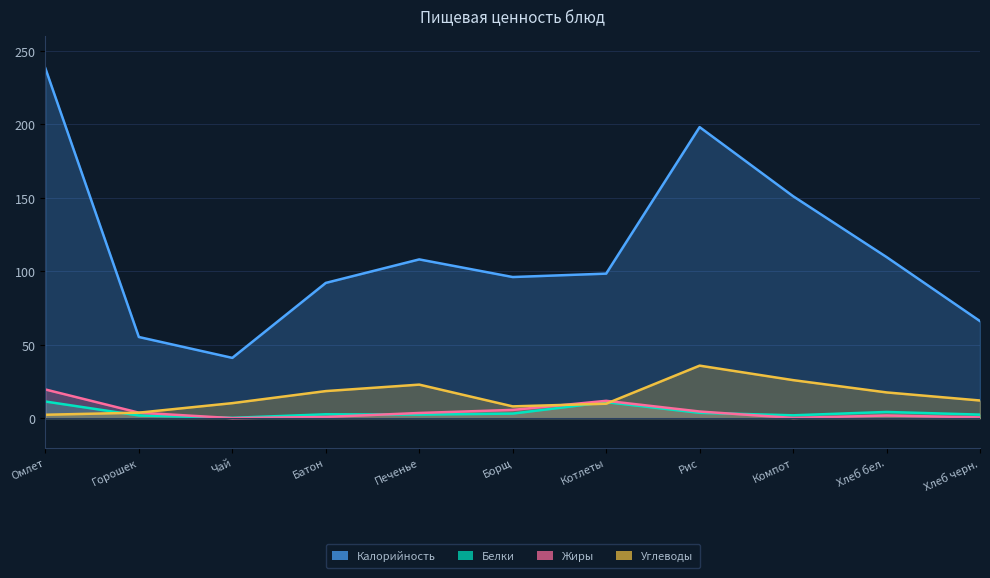

Does the chart display data point markers on the line(s)?

No